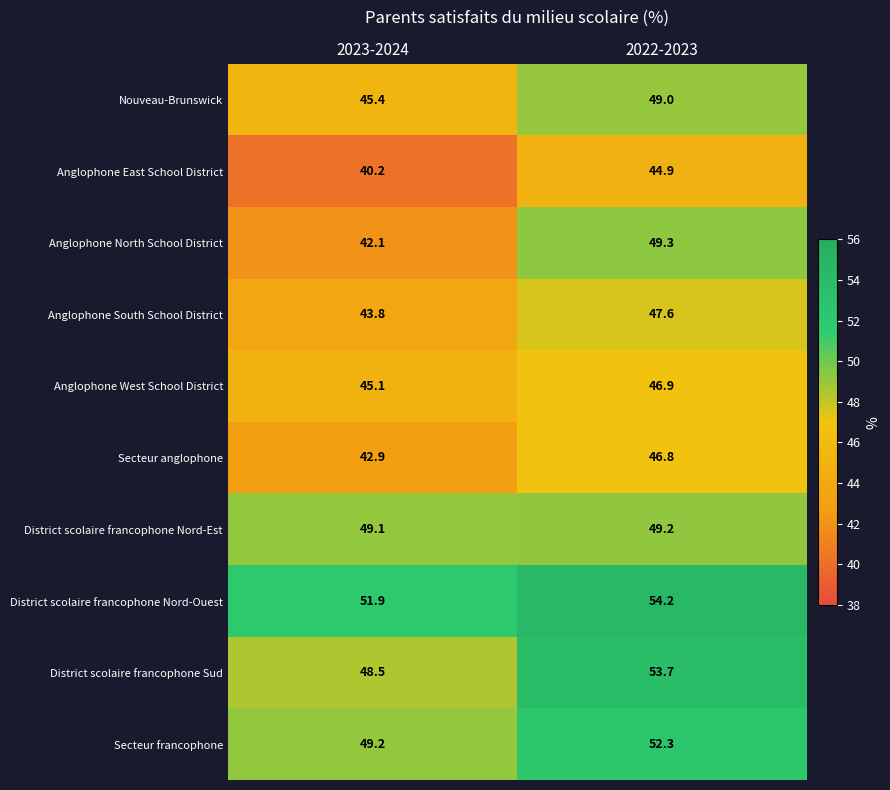

How many data points does each series have?

2